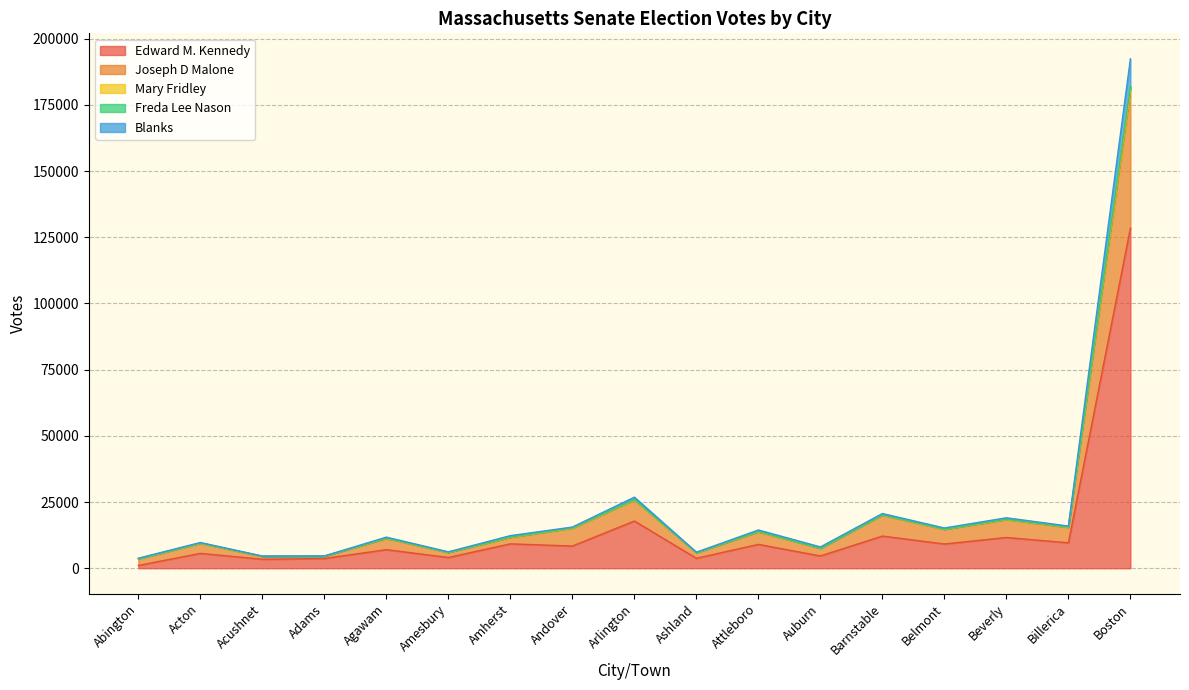

At which category is the sum across all series the highest?

Boston